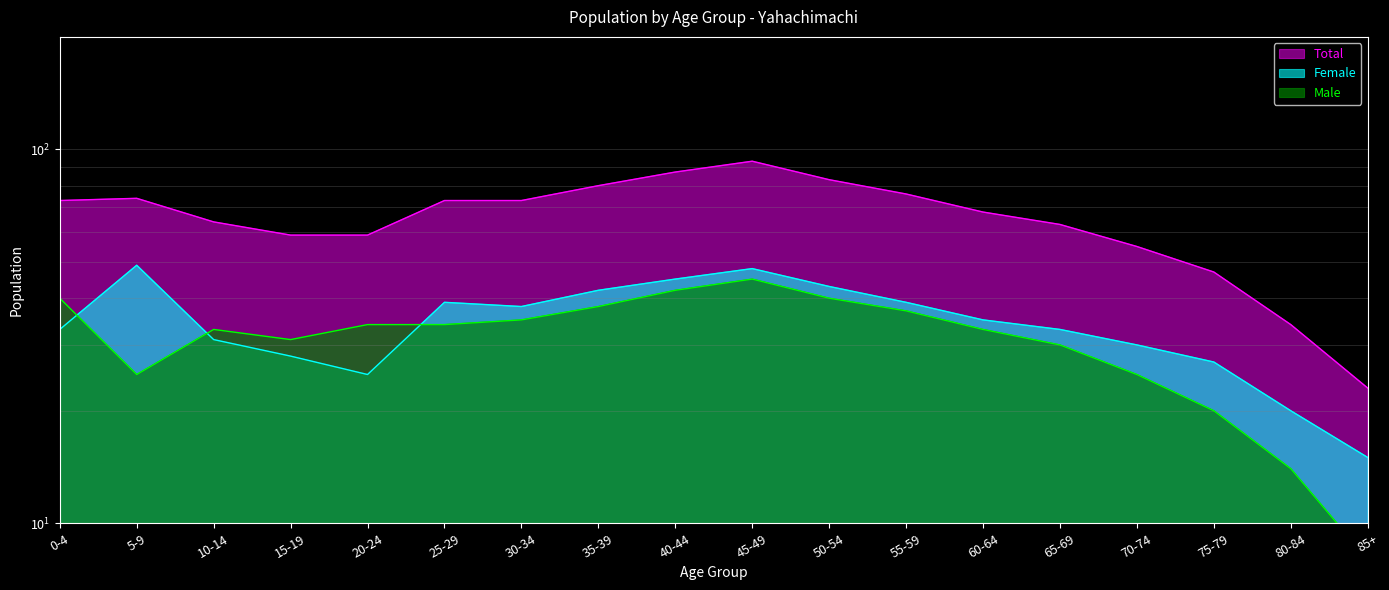

Count the number of categories in the chart.

18